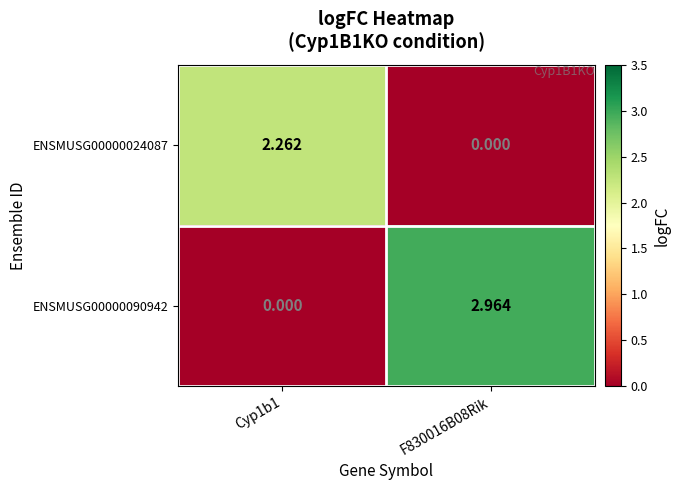

At which category is the sum across all series the highest?

F830016B08Rik